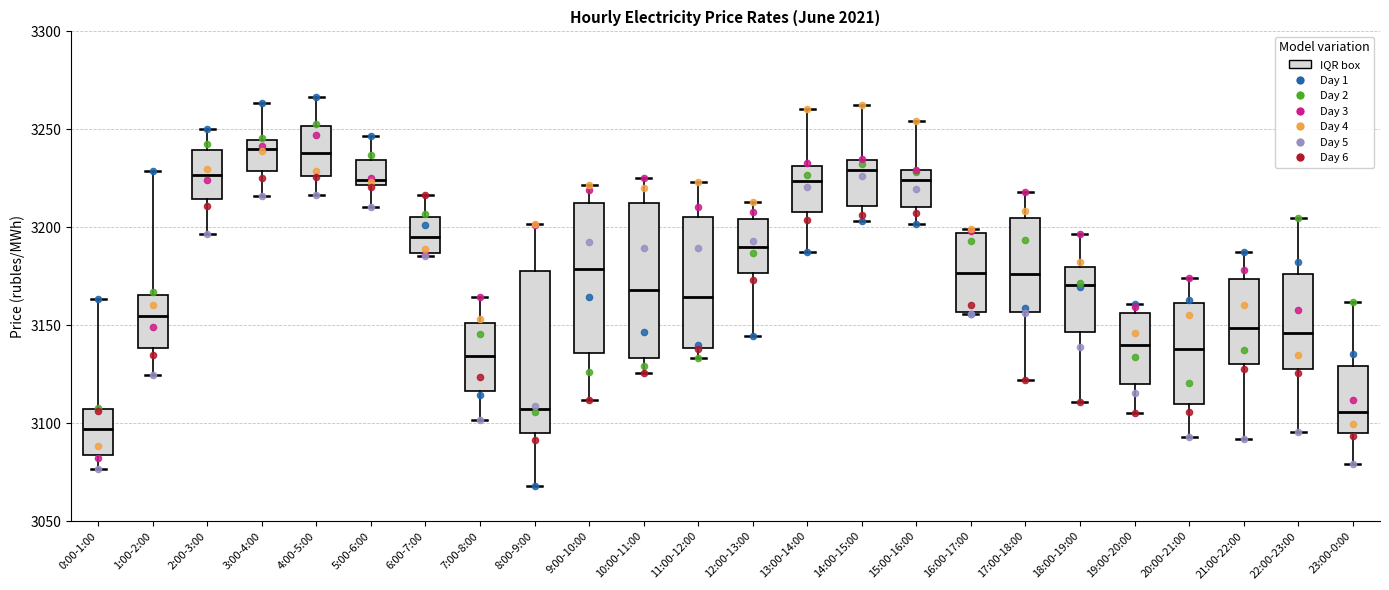

Where does the lower whisker of the box for 23:00-0:00 end on the y-axis? The values are not printed on the chart, so give them approximately, as read against the axis.

3080